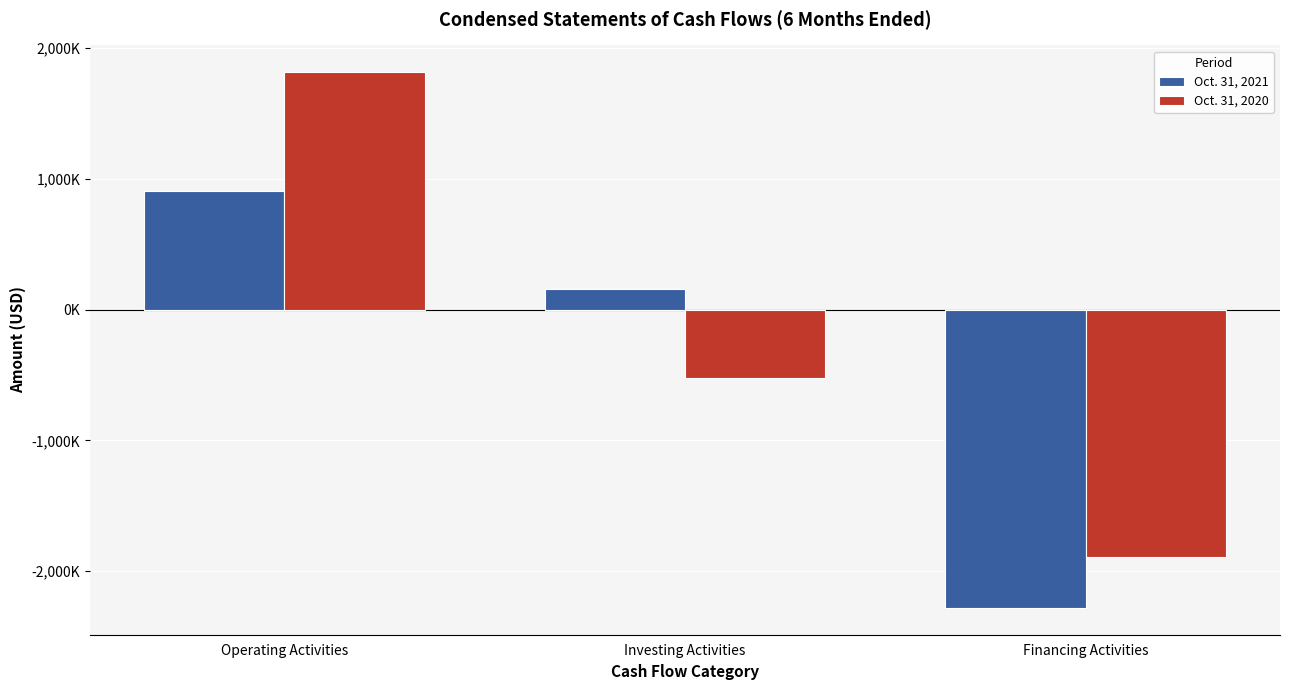

Which series changed the most between Investing Activities and Financing Activities?

Oct. 31, 2021